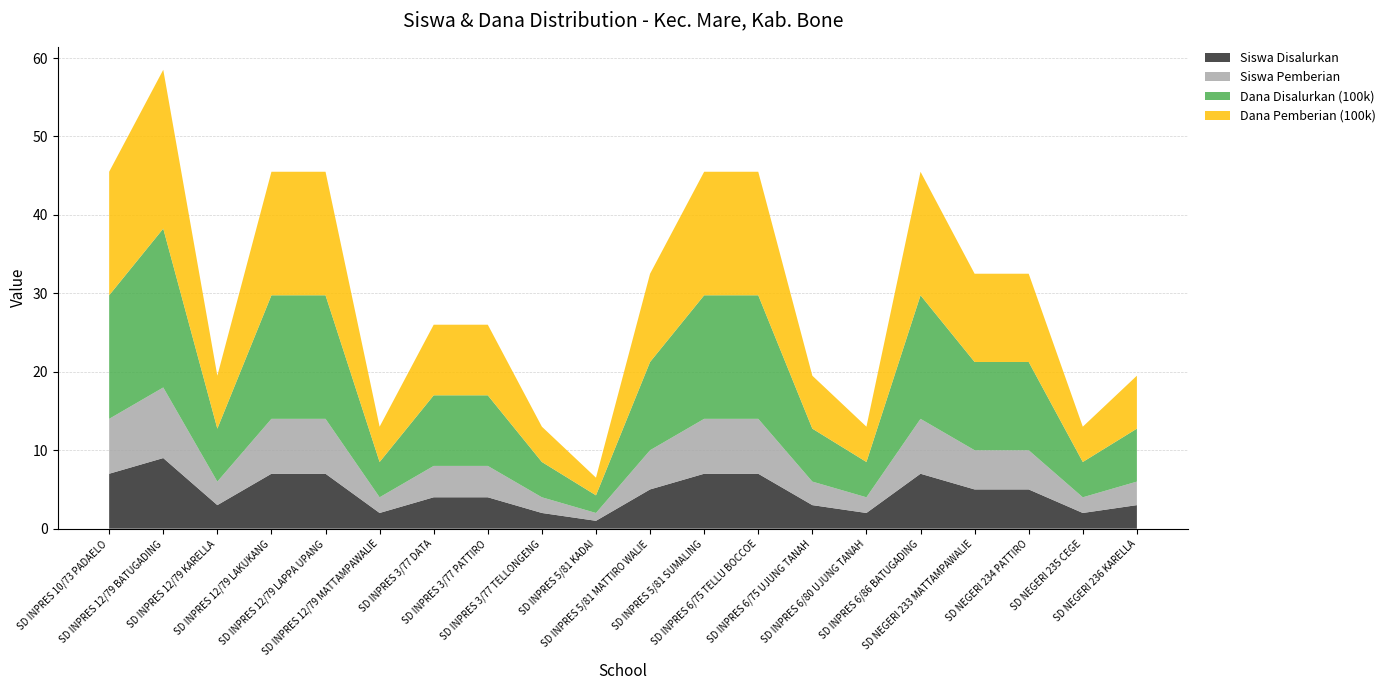

Reading left to right, transcribe all the data shown in this chart.

Siswa Disalurkan: SD INPRES 10/73 PADAELO=7.0	SD INPRES 12/79 BATUGADING=9.0	SD INPRES 12/79 KARELLA=3.0	SD INPRES 12/79 LAKUKANG=7.0	SD INPRES 12/79 LAPPA UPANG=7.0	SD INPRES 12/79 MATTAMPAWALIE=2.0	SD INPRES 3/77 DATA=4.0	SD INPRES 3/77 PATTIRO=4.0	SD INPRES 3/77 TELLONGENG=2.0	SD INPRES 5/81 KADAI=1.0	SD INPRES 5/81 MATTIRO WALIE=5.0	SD INPRES 5/81 SUMALING=7.0	SD INPRES 6/75 TELLU BOCCOE=7.0	SD INPRES 6/75 UJUNG TANAH=3.0	SD INPRES 6/80 UJUNG TANAH=2.0	SD INPRES 6/86 BATUGADING=7.0	SD NEGERI 233 MATTAMPAWALIE=5.0	SD NEGERI 234 PATTIRO=5.0	SD NEGERI 235 CEGE=2.0	SD NEGERI 236 KARELLA=3.0
Siswa Pemberian: SD INPRES 10/73 PADAELO=7.0	SD INPRES 12/79 BATUGADING=9.0	SD INPRES 12/79 KARELLA=3.0	SD INPRES 12/79 LAKUKANG=7.0	SD INPRES 12/79 LAPPA UPANG=7.0	SD INPRES 12/79 MATTAMPAWALIE=2.0	SD INPRES 3/77 DATA=4.0	SD INPRES 3/77 PATTIRO=4.0	SD INPRES 3/77 TELLONGENG=2.0	SD INPRES 5/81 KADAI=1.0	SD INPRES 5/81 MATTIRO WALIE=5.0	SD INPRES 5/81 SUMALING=7.0	SD INPRES 6/75 TELLU BOCCOE=7.0	SD INPRES 6/75 UJUNG TANAH=3.0	SD INPRES 6/80 UJUNG TANAH=2.0	SD INPRES 6/86 BATUGADING=7.0	SD NEGERI 233 MATTAMPAWALIE=5.0	SD NEGERI 234 PATTIRO=5.0	SD NEGERI 235 CEGE=2.0	SD NEGERI 236 KARELLA=3.0
Dana Disalurkan (100k): SD INPRES 10/73 PADAELO=15.8	SD INPRES 12/79 BATUGADING=20.2	SD INPRES 12/79 KARELLA=6.8	SD INPRES 12/79 LAKUKANG=15.8	SD INPRES 12/79 LAPPA UPANG=15.8	SD INPRES 12/79 MATTAMPAWALIE=4.5	SD INPRES 3/77 DATA=9.0	SD INPRES 3/77 PATTIRO=9.0	SD INPRES 3/77 TELLONGENG=4.5	SD INPRES 5/81 KADAI=2.2	SD INPRES 5/81 MATTIRO WALIE=11.2	SD INPRES 5/81 SUMALING=15.8	SD INPRES 6/75 TELLU BOCCOE=15.8	SD INPRES 6/75 UJUNG TANAH=6.8	SD INPRES 6/80 UJUNG TANAH=4.5	SD INPRES 6/86 BATUGADING=15.8	SD NEGERI 233 MATTAMPAWALIE=11.2	SD NEGERI 234 PATTIRO=11.2	SD NEGERI 235 CEGE=4.5	SD NEGERI 236 KARELLA=6.8
Dana Pemberian (100k): SD INPRES 10/73 PADAELO=15.8	SD INPRES 12/79 BATUGADING=20.2	SD INPRES 12/79 KARELLA=6.8	SD INPRES 12/79 LAKUKANG=15.8	SD INPRES 12/79 LAPPA UPANG=15.8	SD INPRES 12/79 MATTAMPAWALIE=4.5	SD INPRES 3/77 DATA=9.0	SD INPRES 3/77 PATTIRO=9.0	SD INPRES 3/77 TELLONGENG=4.5	SD INPRES 5/81 KADAI=2.2	SD INPRES 5/81 MATTIRO WALIE=11.2	SD INPRES 5/81 SUMALING=15.8	SD INPRES 6/75 TELLU BOCCOE=15.8	SD INPRES 6/75 UJUNG TANAH=6.8	SD INPRES 6/80 UJUNG TANAH=4.5	SD INPRES 6/86 BATUGADING=15.8	SD NEGERI 233 MATTAMPAWALIE=11.2	SD NEGERI 234 PATTIRO=11.2	SD NEGERI 235 CEGE=4.5	SD NEGERI 236 KARELLA=6.8